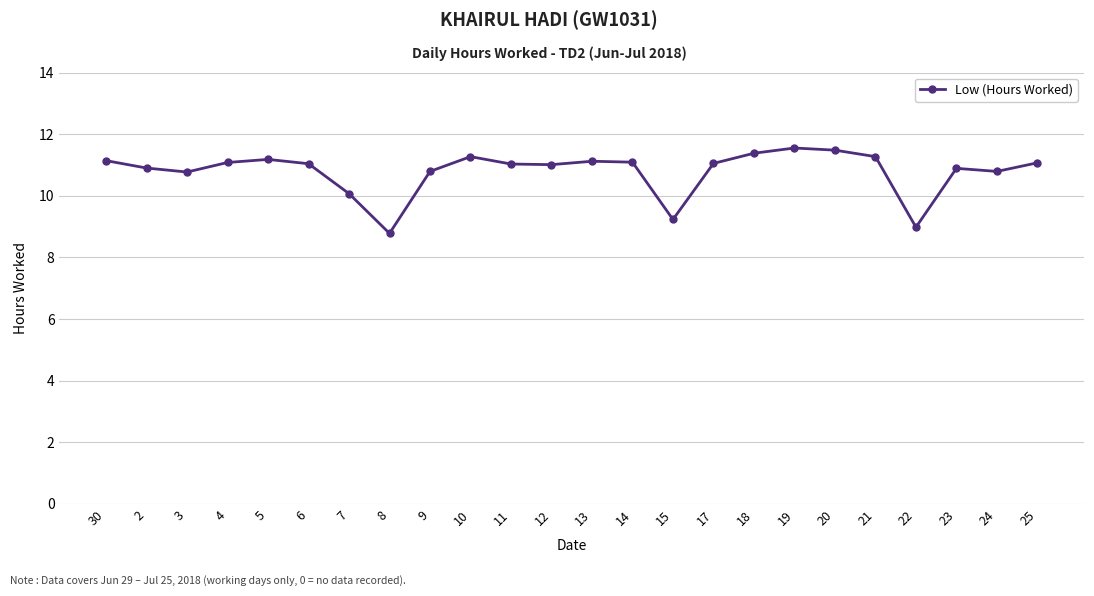

Is it true that the value at 13 is 11.1?

True